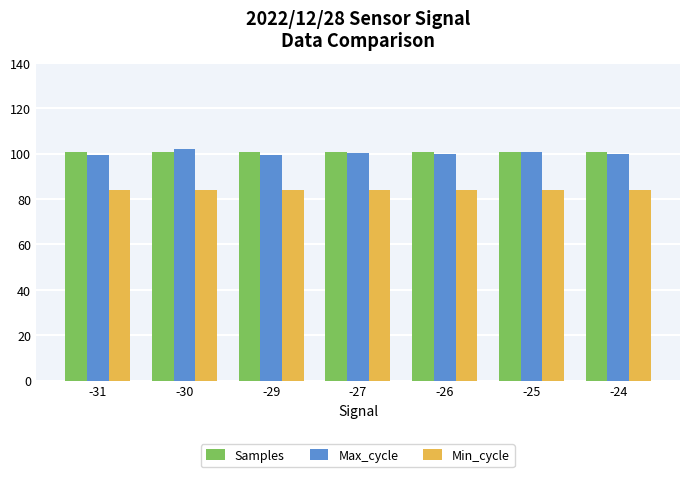

How many distinct data groups are displayed?

3